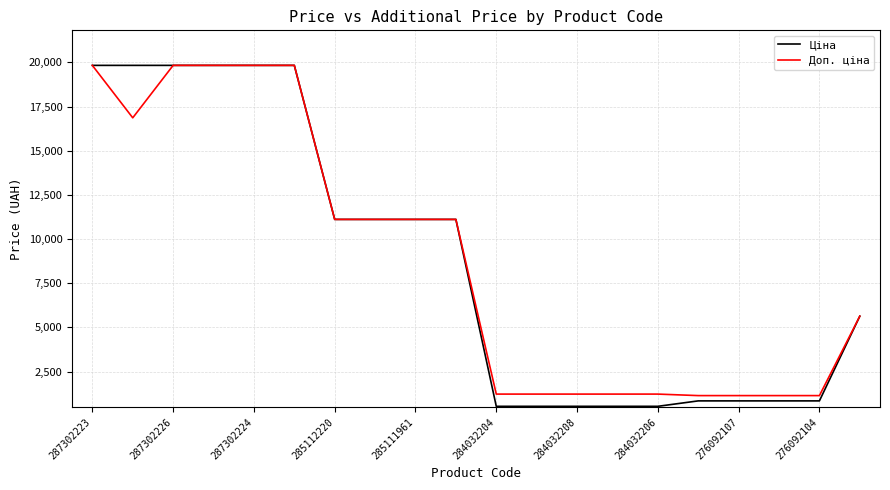

What is the lowest value of the Ціна series?

535.4